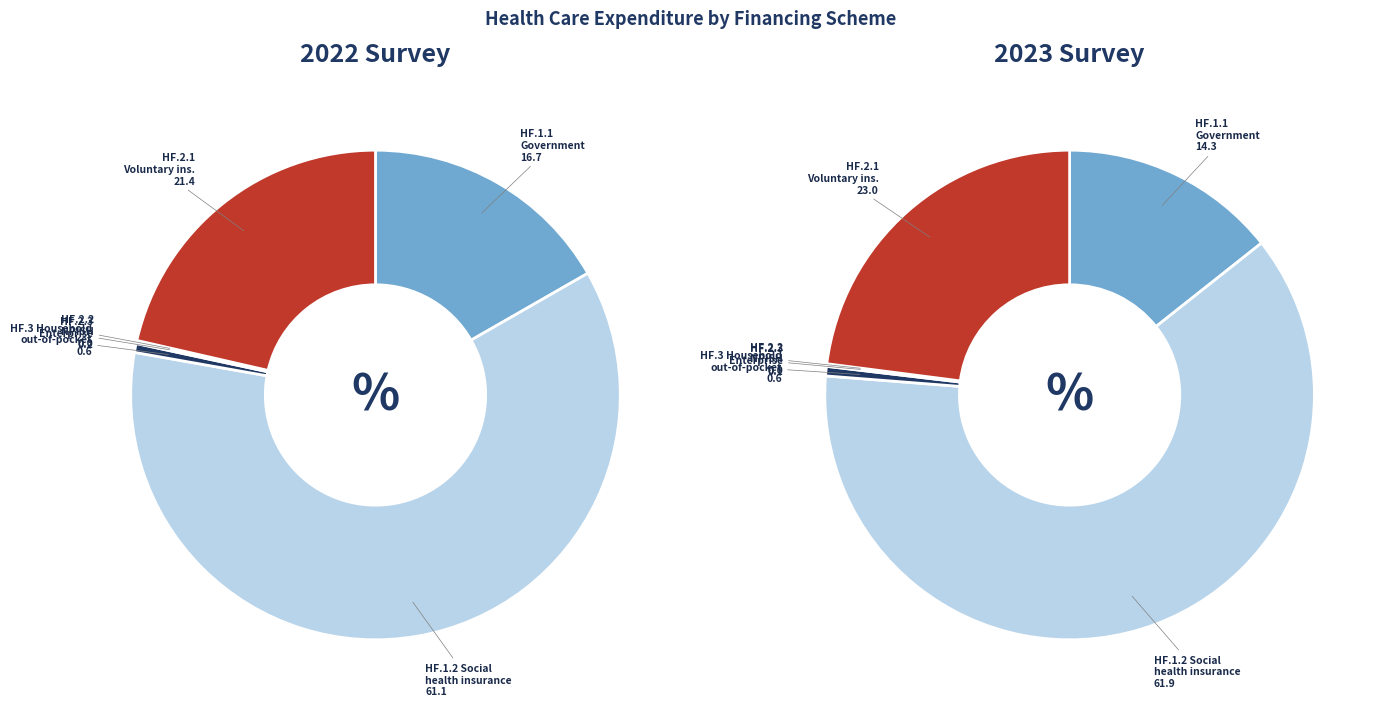

Is it true that HF.3 Household
out-of-pocket is 34% of the pie?

False